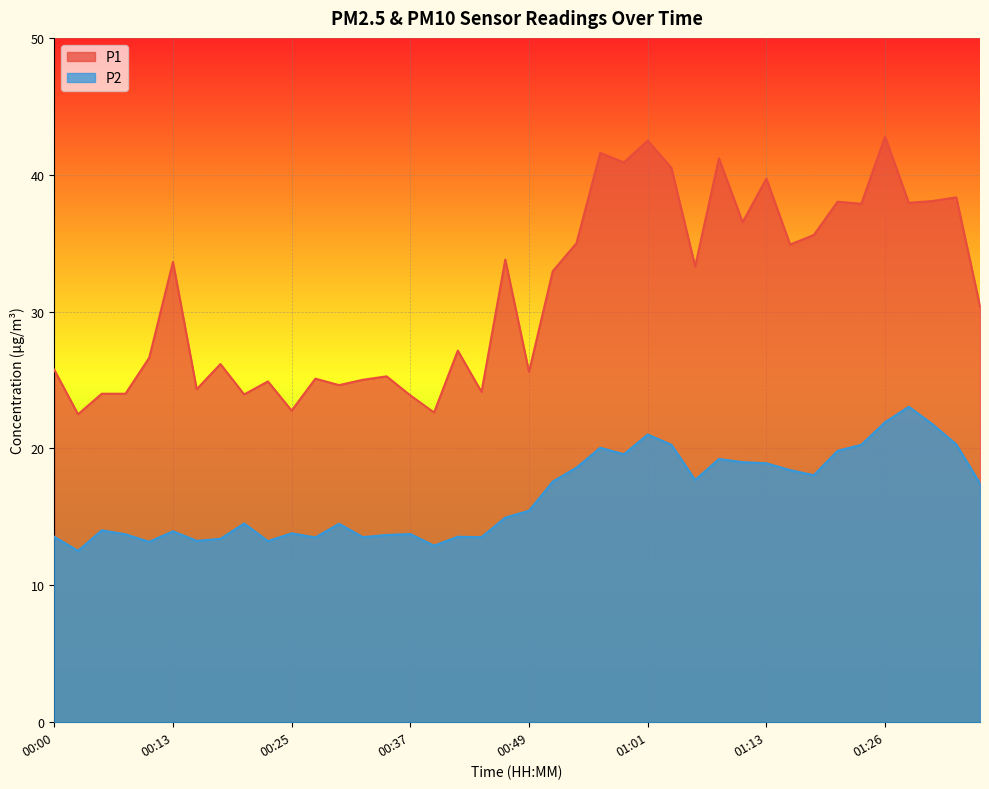

What position from the right is 00:25?

30